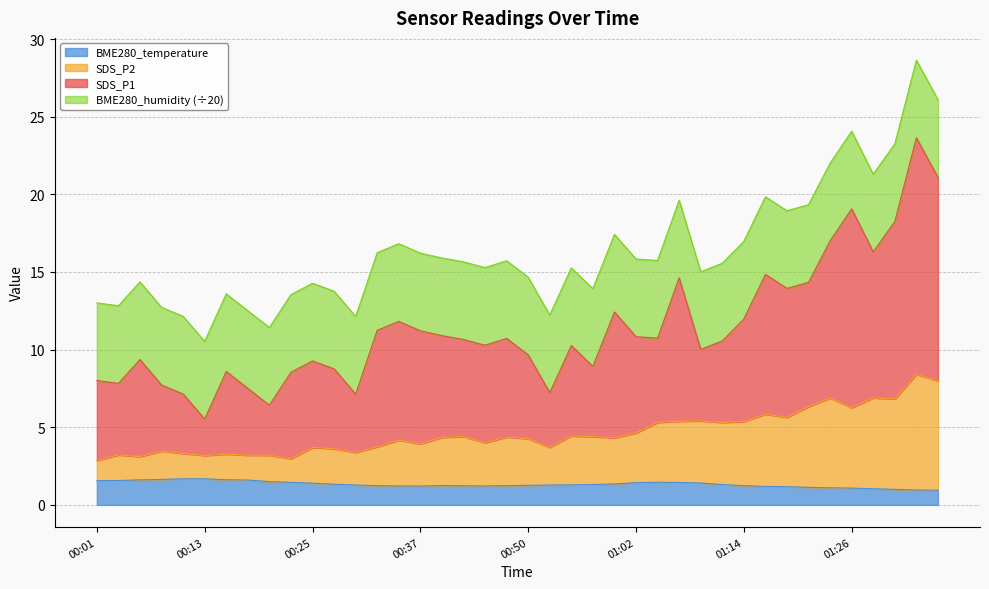

Is it true that SDS_P1 equals 13.9 at 00:06?

False